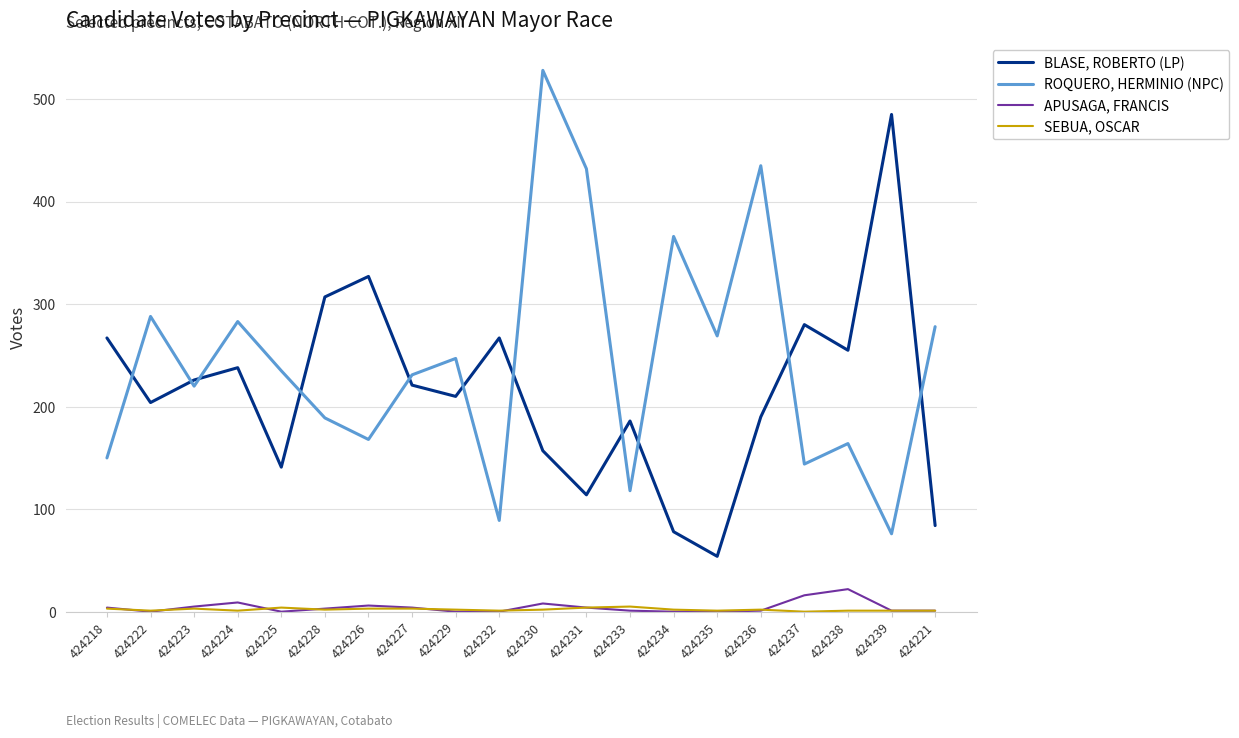

Which label corresponds to the largest value in the chart?

424230